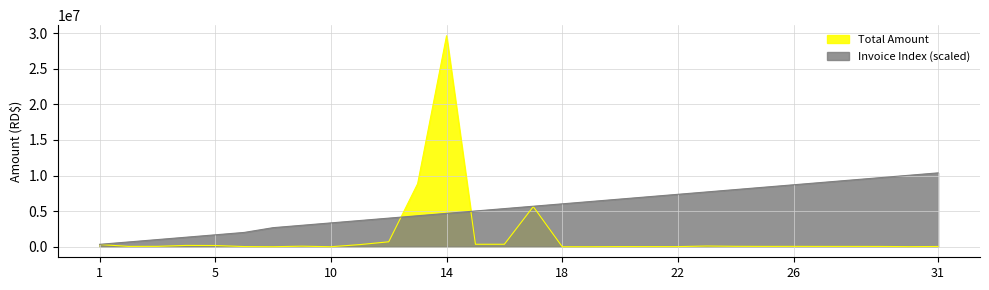

Reading left to right, extract all data points from this chart.

Total Amount: 1=311377.8	2=47200.0	3=53100.0	4=184762.3	5=170549.9	6=23010.0	8=1470.0	9=75189.6	10=387.0	11=297969.6	12=691416.0	13=8850124.8	14=29638699.2	15=346150.1	16=346222.9	17=5637240.8	18=3000.0	19=3000.0	20=20656.0	21=19975.0	22=17957.3	23=97024.0	24=57259.2	25=47068.6	26=49865.1	27=44394.0	28=44445.6	29=40761.2	30=12314.8	31=35226.7
Invoice Index: 1=334630.5	2=669260.9	3=1003891.4	4=1338521.9	5=1673152.4	6=2007782.8	8=2677043.8	9=3011674.3	10=3346304.7	11=3680935.2	12=4015565.7	13=4350196.2	14=4684826.6	15=5019457.1	16=5354087.6	17=5688718.1	18=6023348.5	19=6357979.0	20=6692609.5	21=7027240.0	22=7361870.4	23=7696500.9	24=8031131.4	25=8365761.9	26=8700392.3	27=9035022.8	28=9369653.3	29=9704283.8	30=10038914.2	31=10373544.7